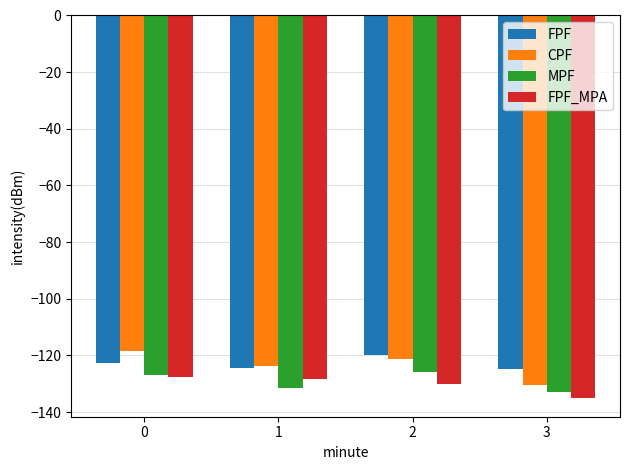

The FPF series shows -204.2 at 3. True or false?

False